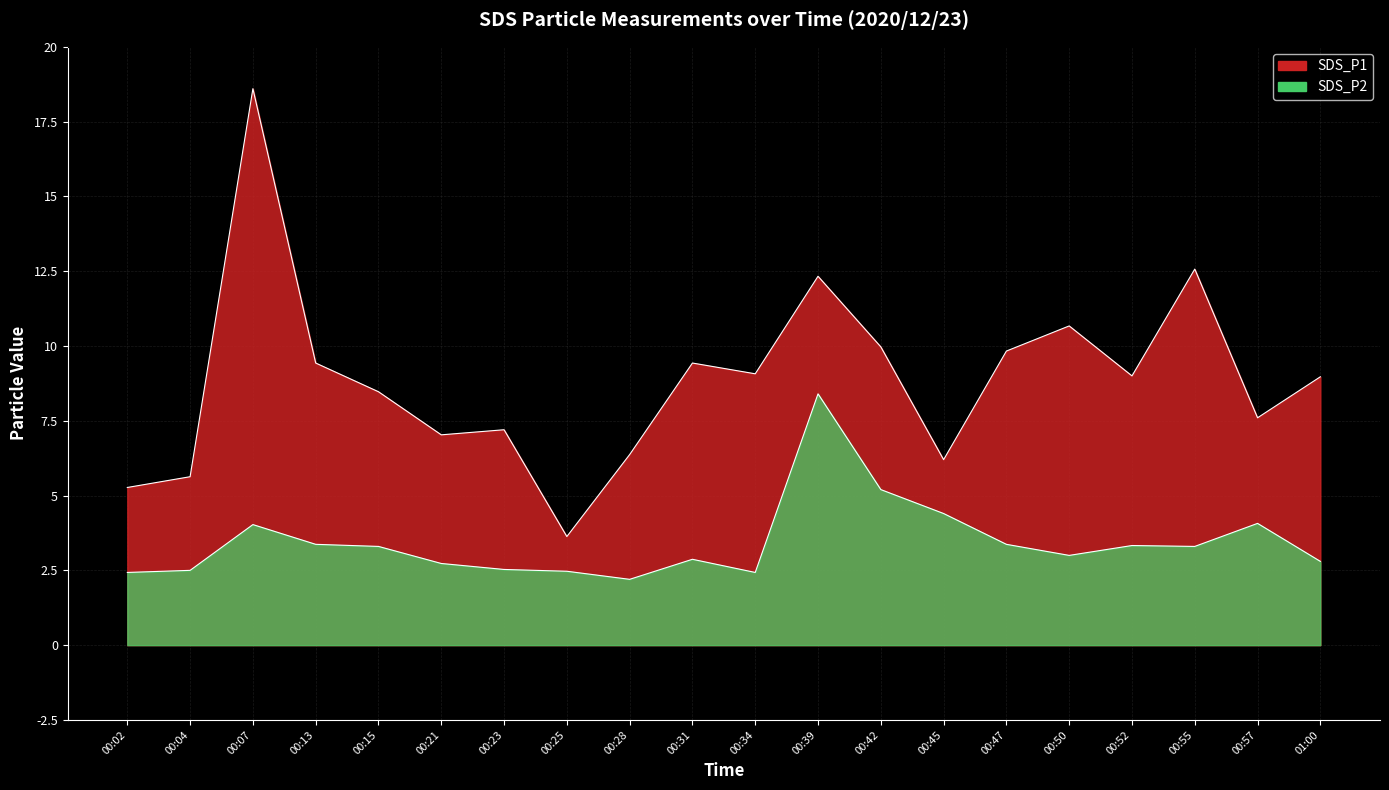

What value does the SDS_P1 series have at 00:57?

7.6